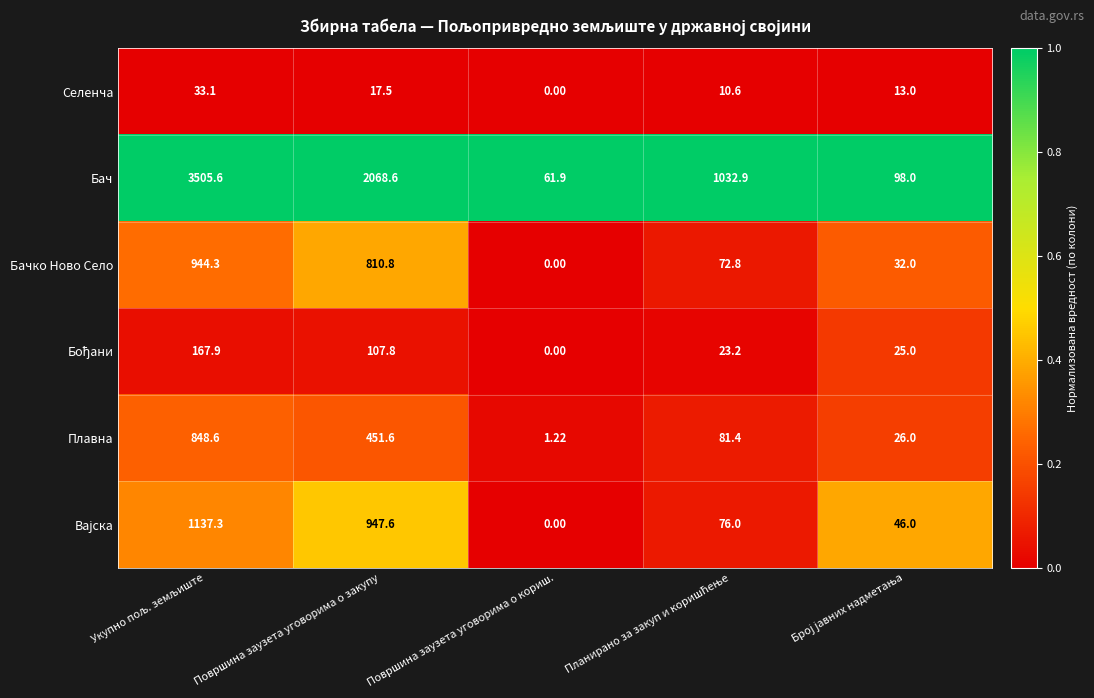

Which label corresponds to the smallest value in the chart?

Површина заузета уговорима о кориш.